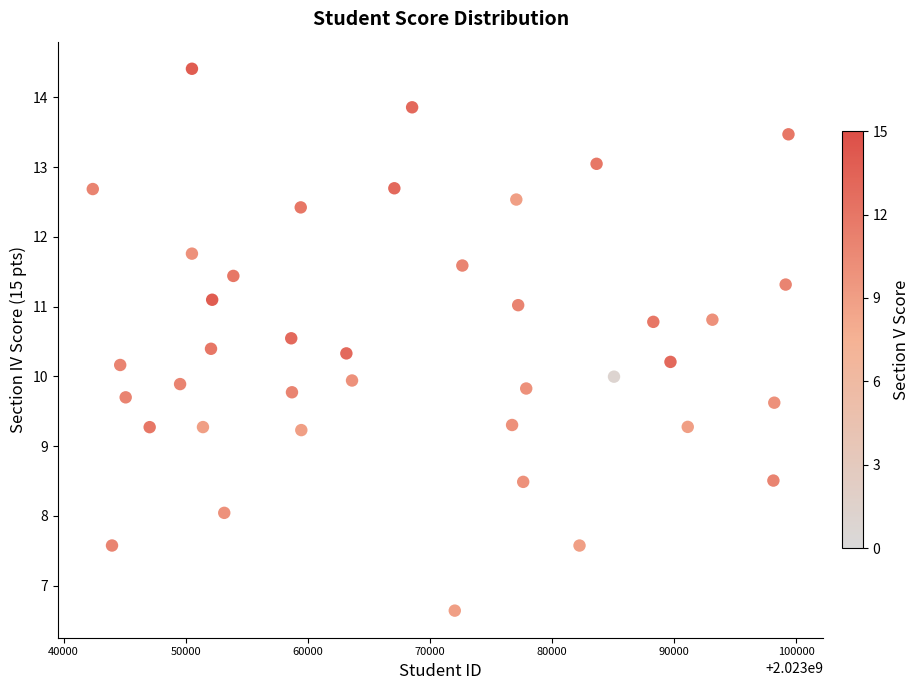

What is the range of X values (max minus min)?

56960.5